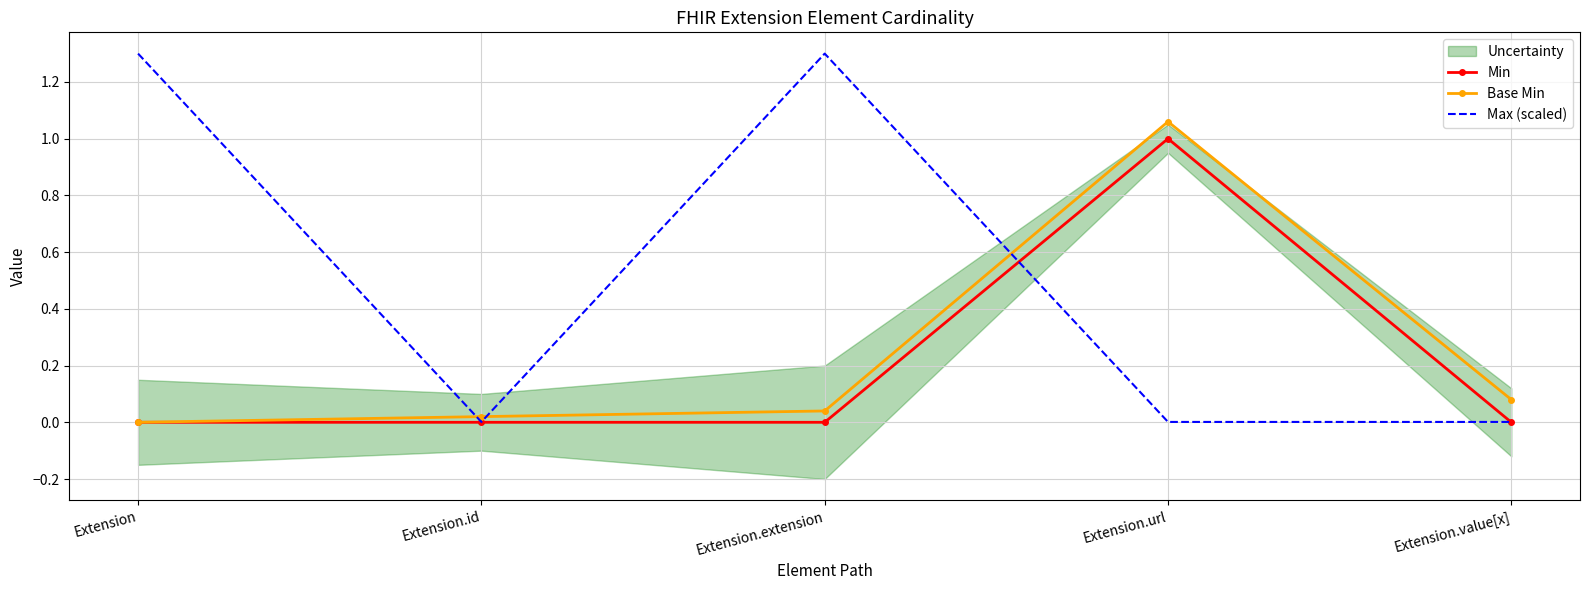

Which category has the highest value across all series?

Extension